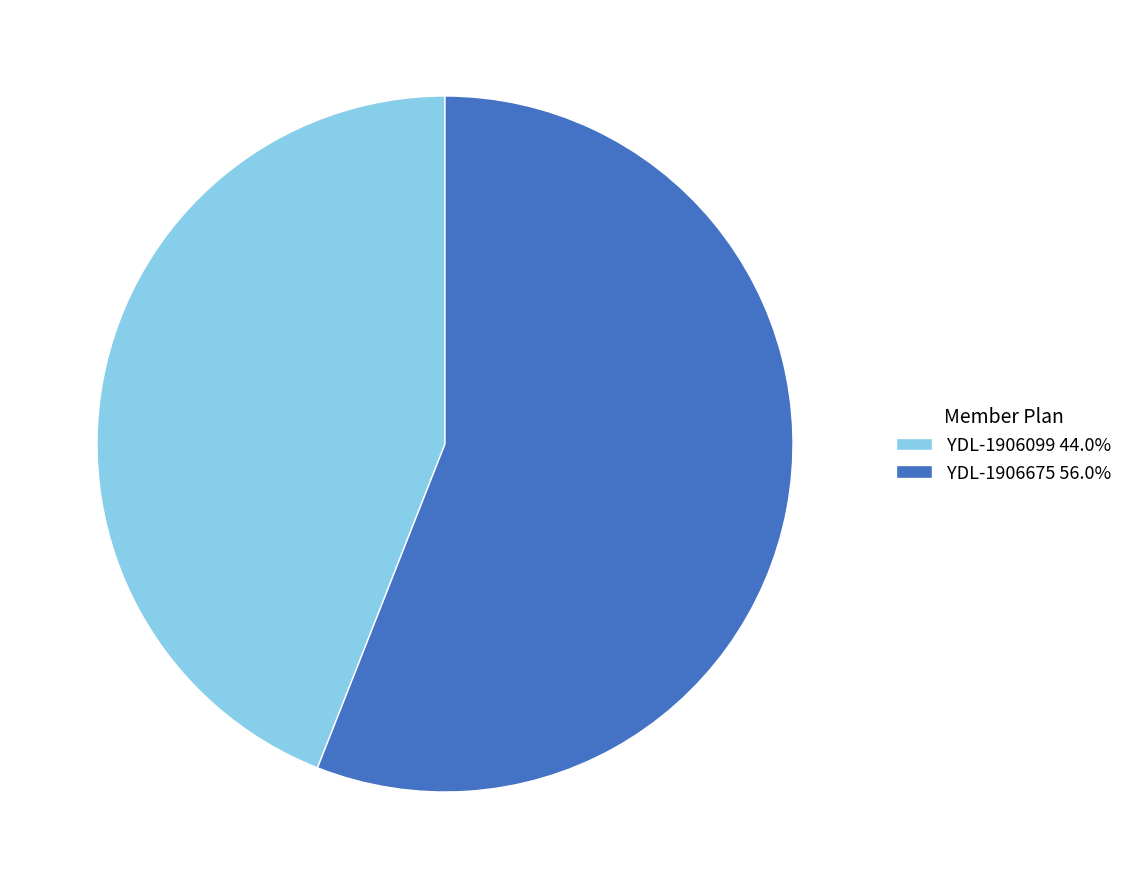

Do YDL-1906675 56.0% and YDL-1906099 44.0% together represent more than half of the pie?

Yes